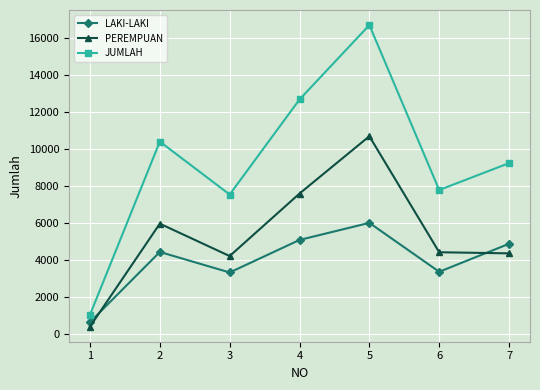

How many lines are shown in the chart?

3